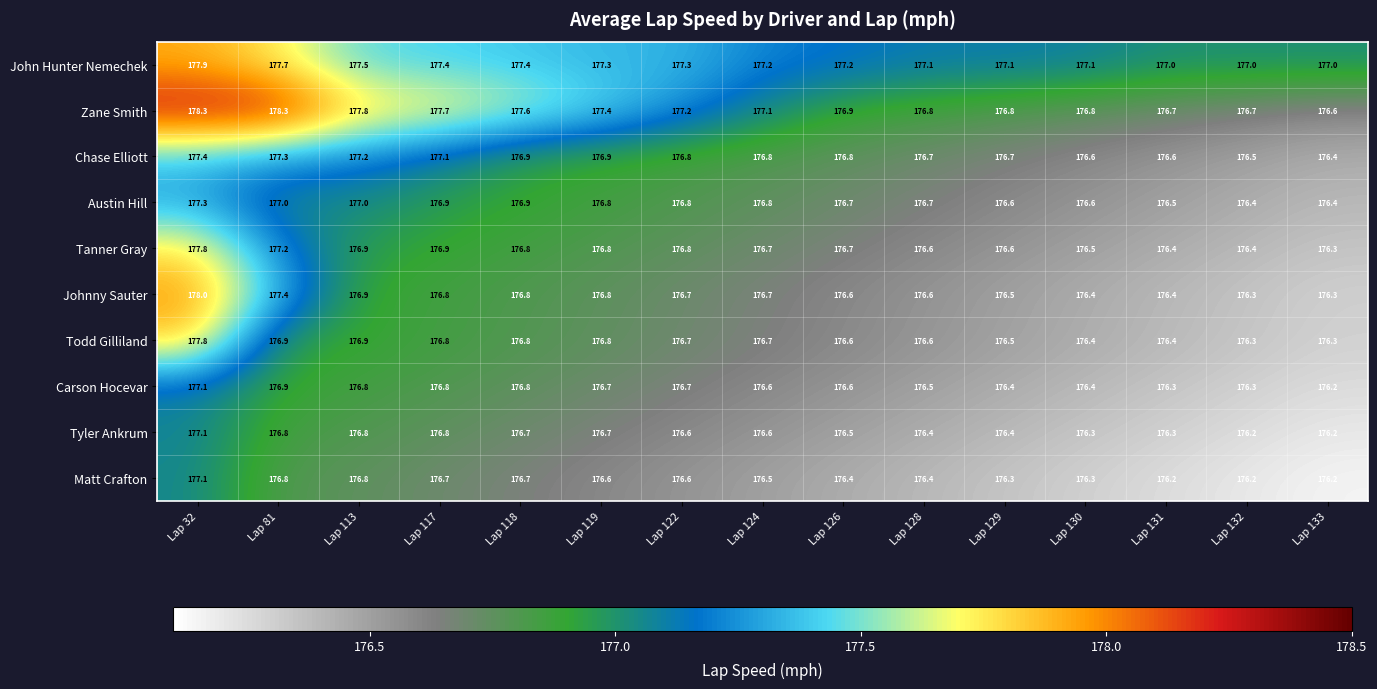

What is the smallest value displayed?

176.2